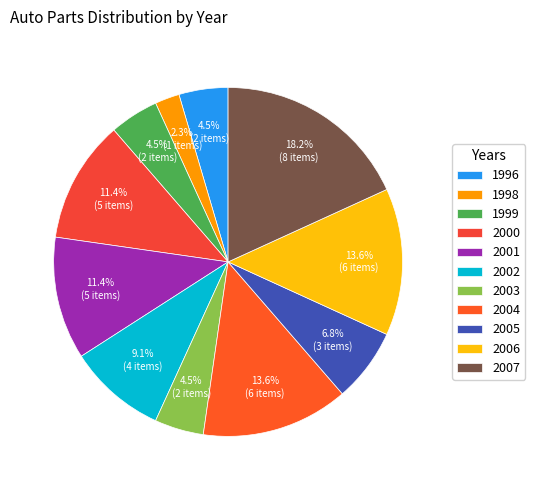

How many slices are in this pie chart?

11